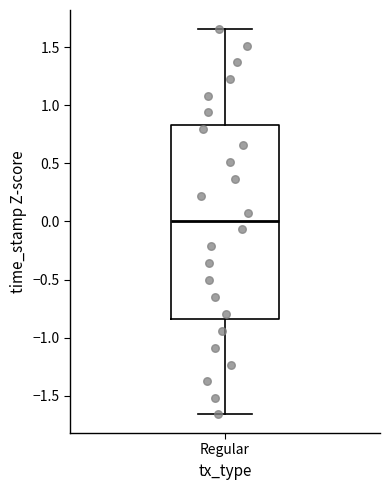

Where does the upper whisker of the box for Regular end on the y-axis? The values are not printed on the chart, so give them approximately, as read against the axis.

1.65